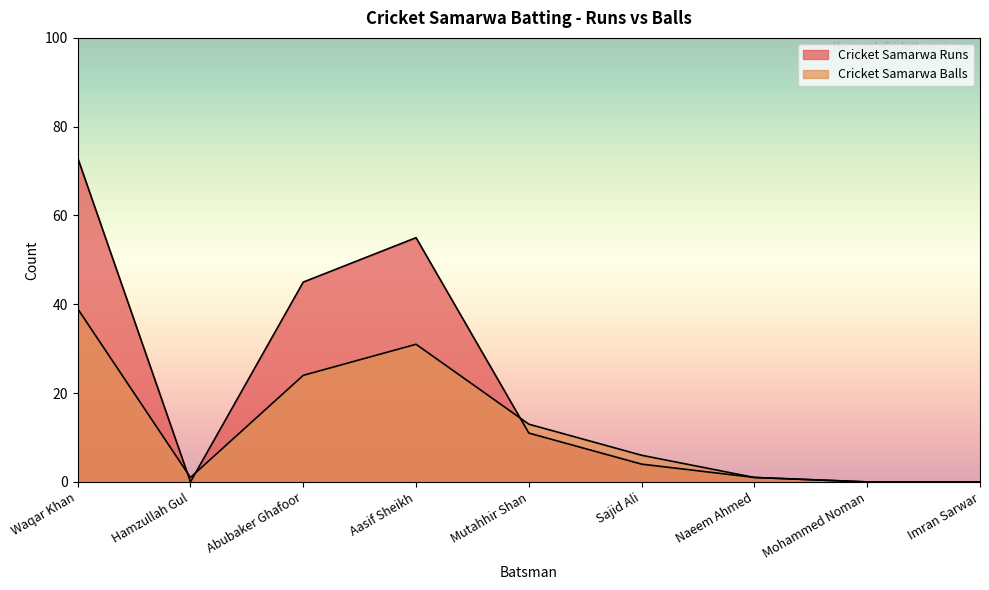

At which category is the sum across all series the highest?

Waqar Khan